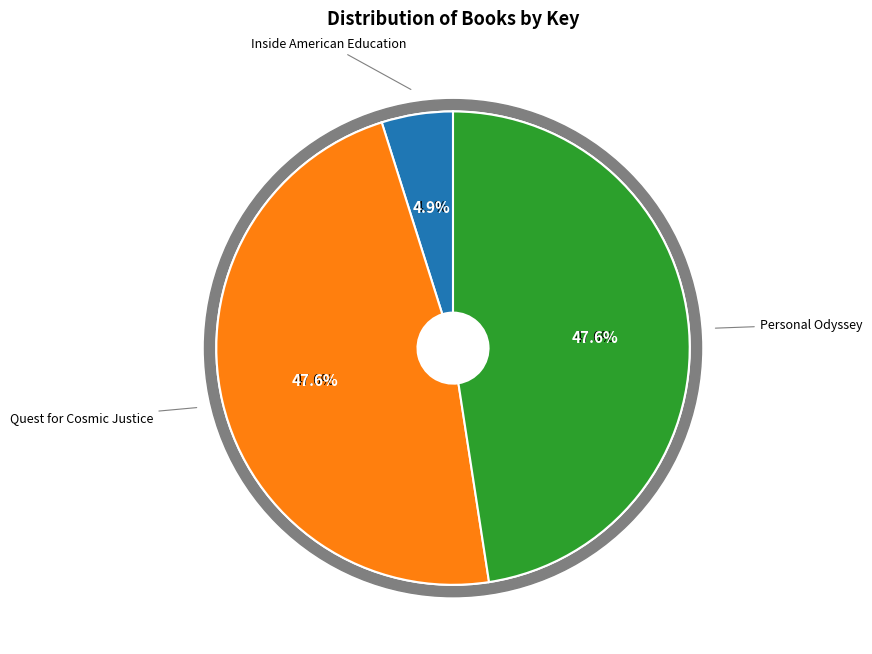

Is it true that Personal Odyssey is 33% of the pie?

False